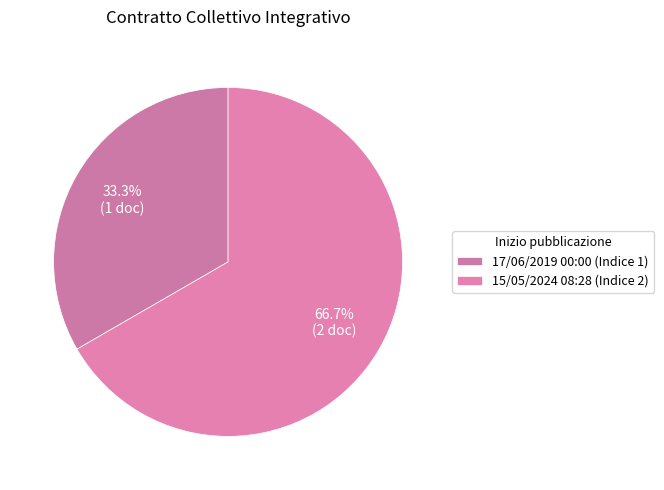

Count the number of slices in the pie.

2